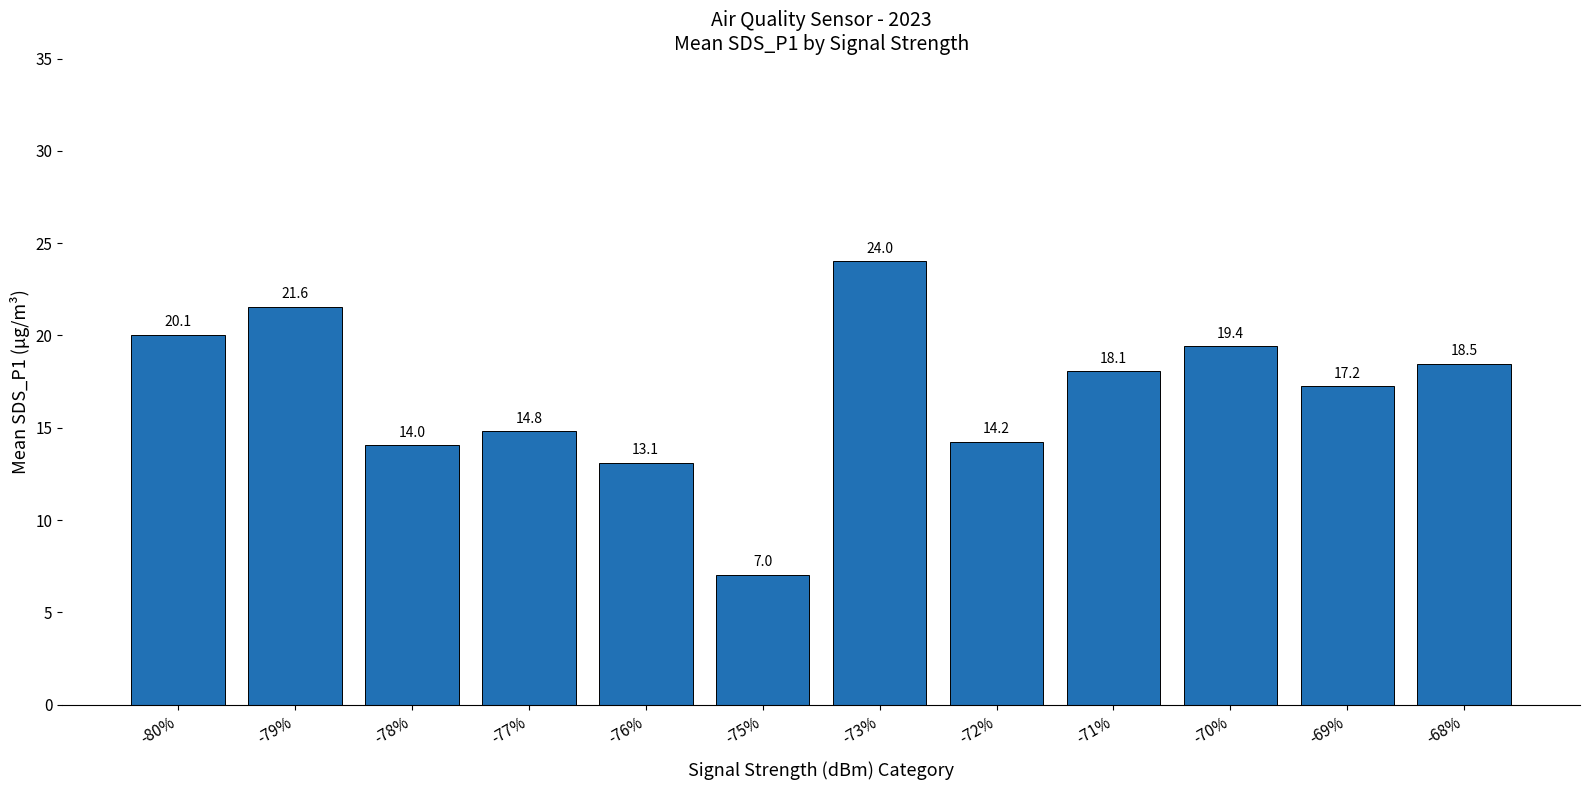

Does the chart contain stacked bars?

No